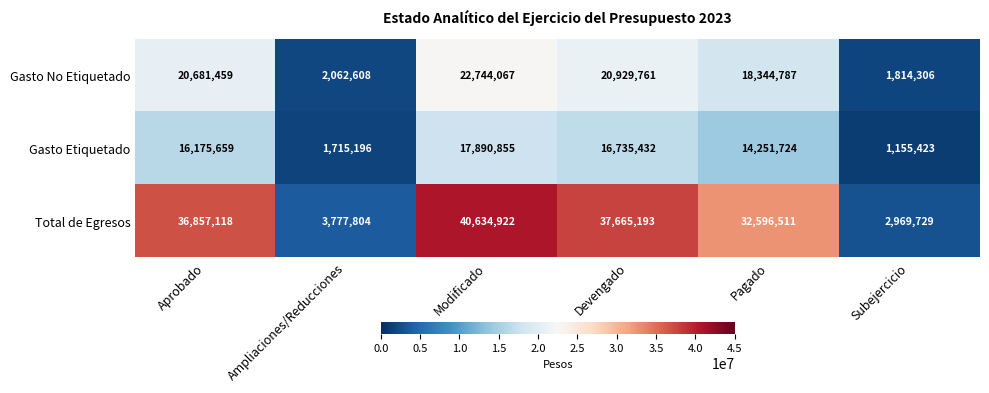

Which series has the largest total across all categories?

Total de Egresos